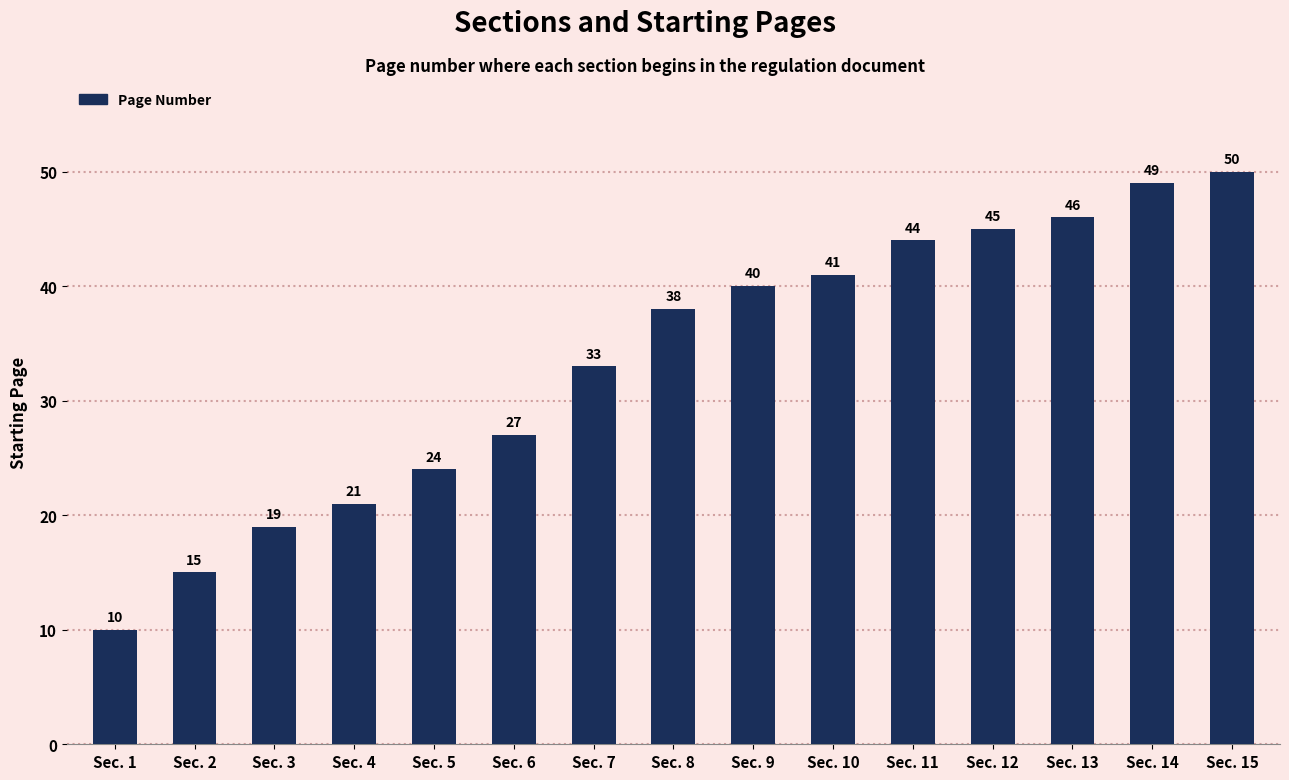

Which label corresponds to the largest value in the chart?

Sec. 15